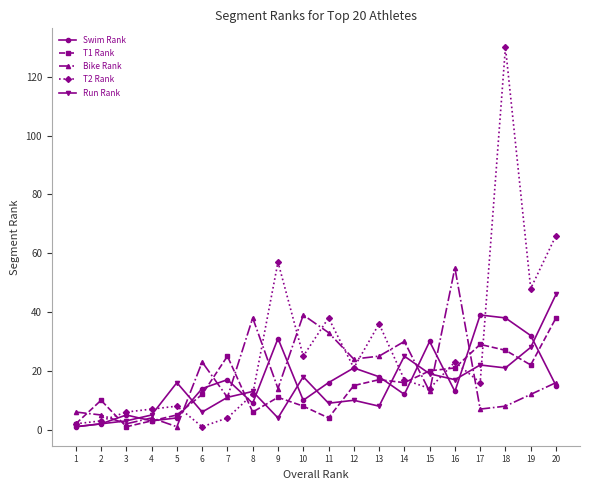

Which label corresponds to the largest value in the chart?

18